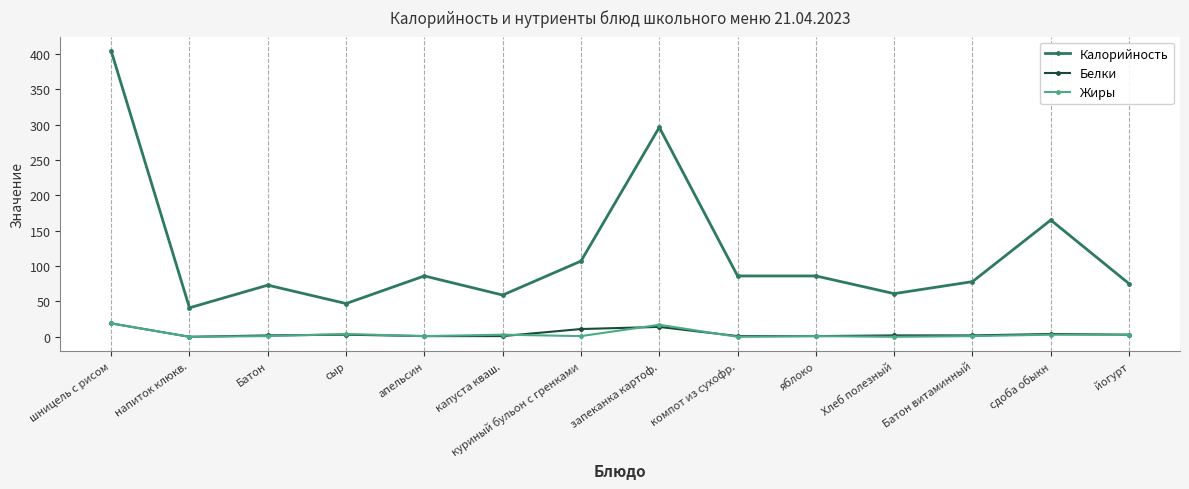

What is the difference between the highest and lowest values at Хлеб полезный?

61